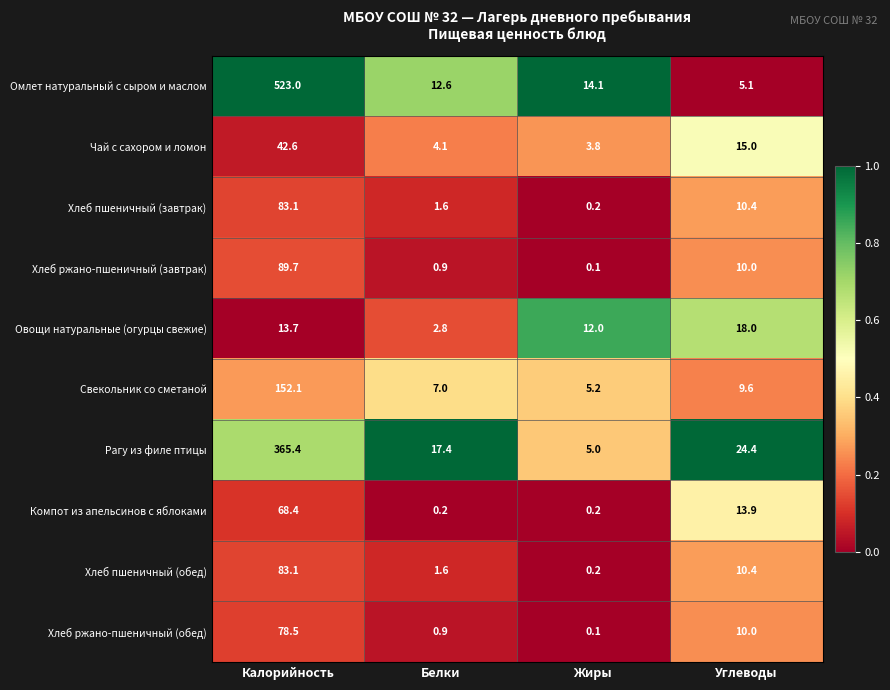

The value of Омлет натуральный с сыром и маслом at Углеводы is 2.6. True or false?

False